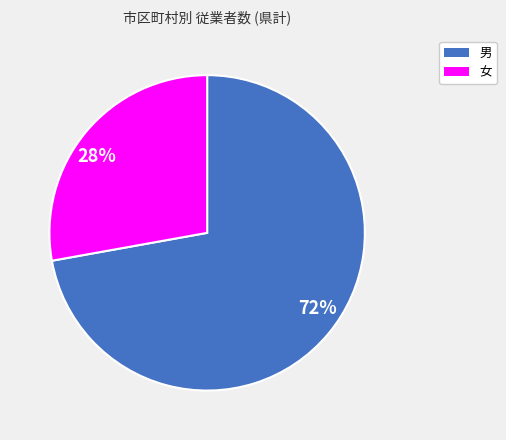

Which slice is the smallest?

女